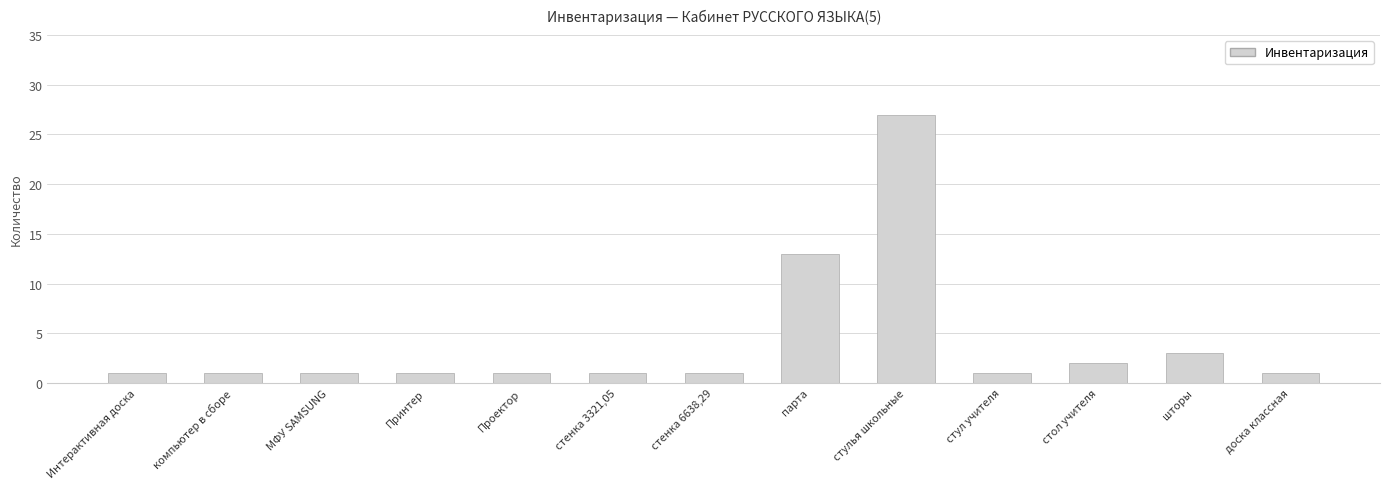

Where is the data nearest to the value 14?

парта